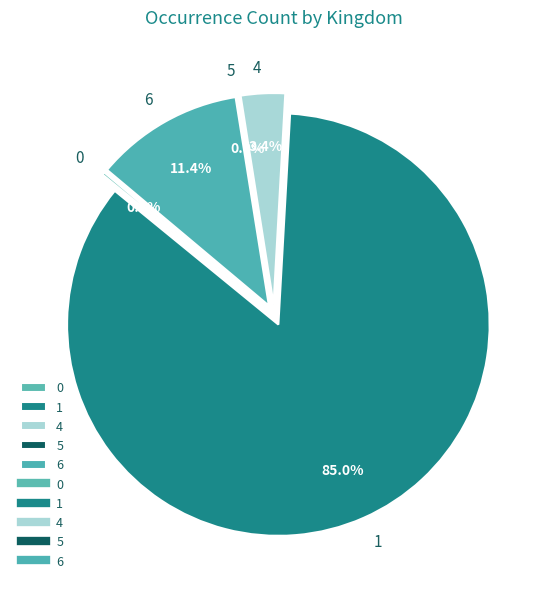

True or false: 0 accounts for 0% of the total.

True